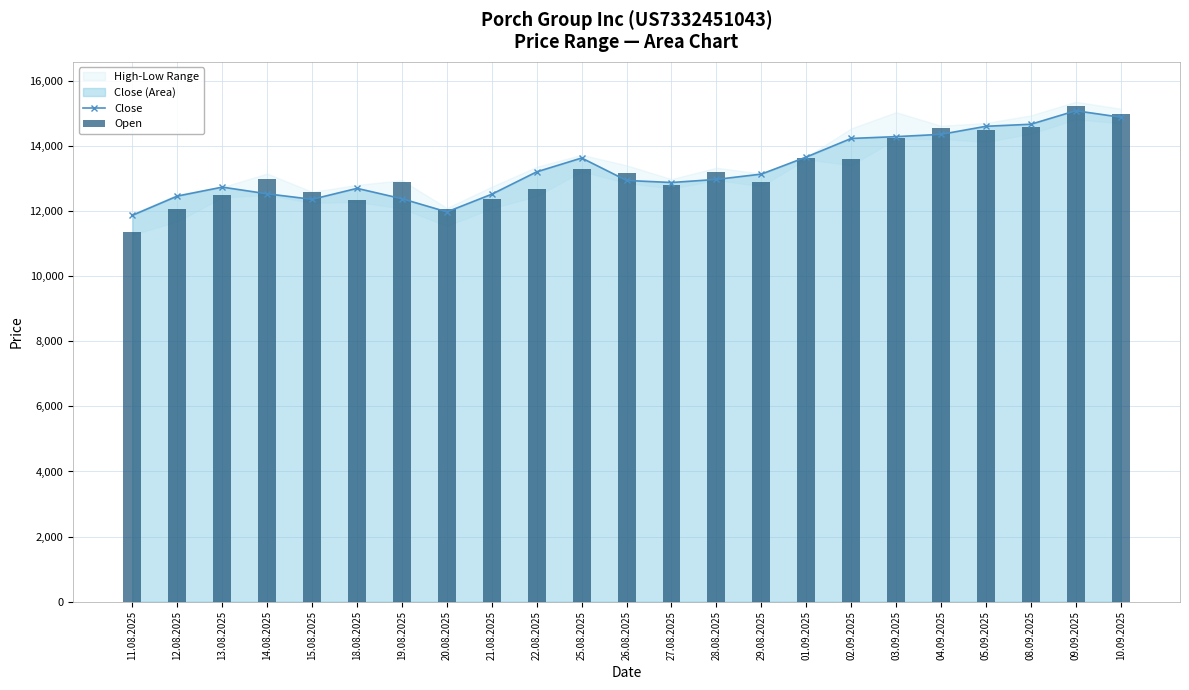

What is the smallest value displayed?

11372